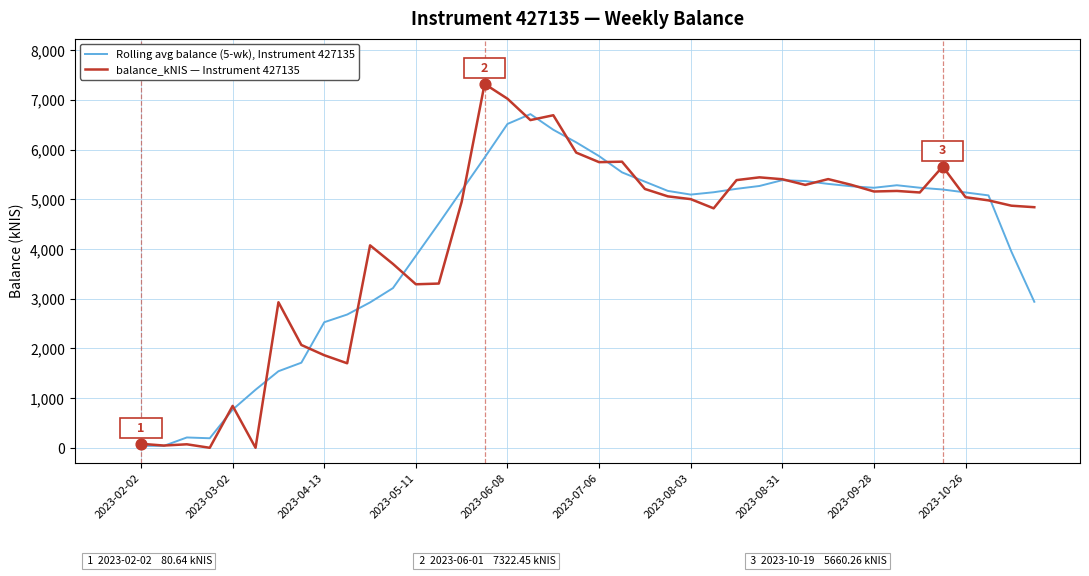

At how many categories does at least one series exceed 6357?

4